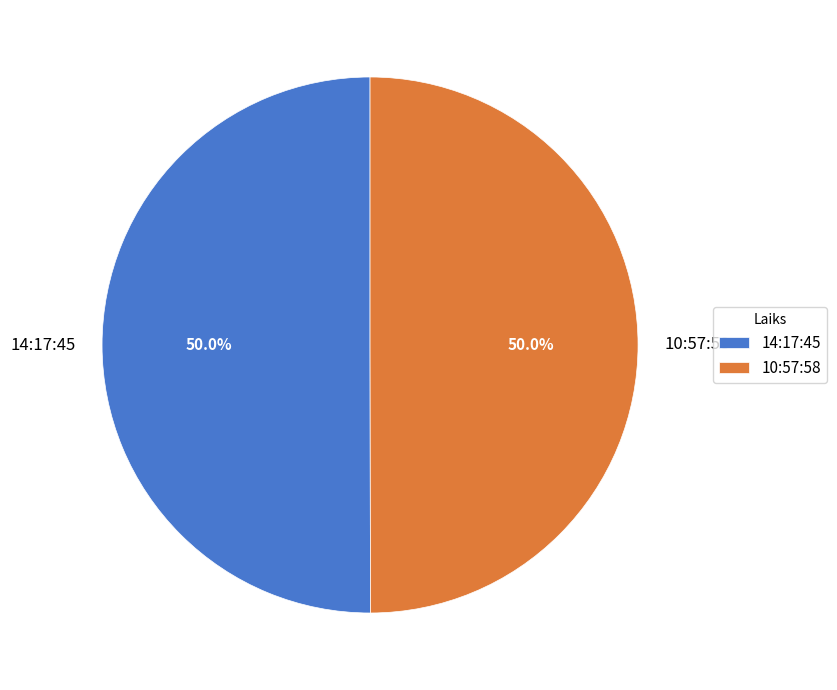

How many segments does this pie chart have?

2